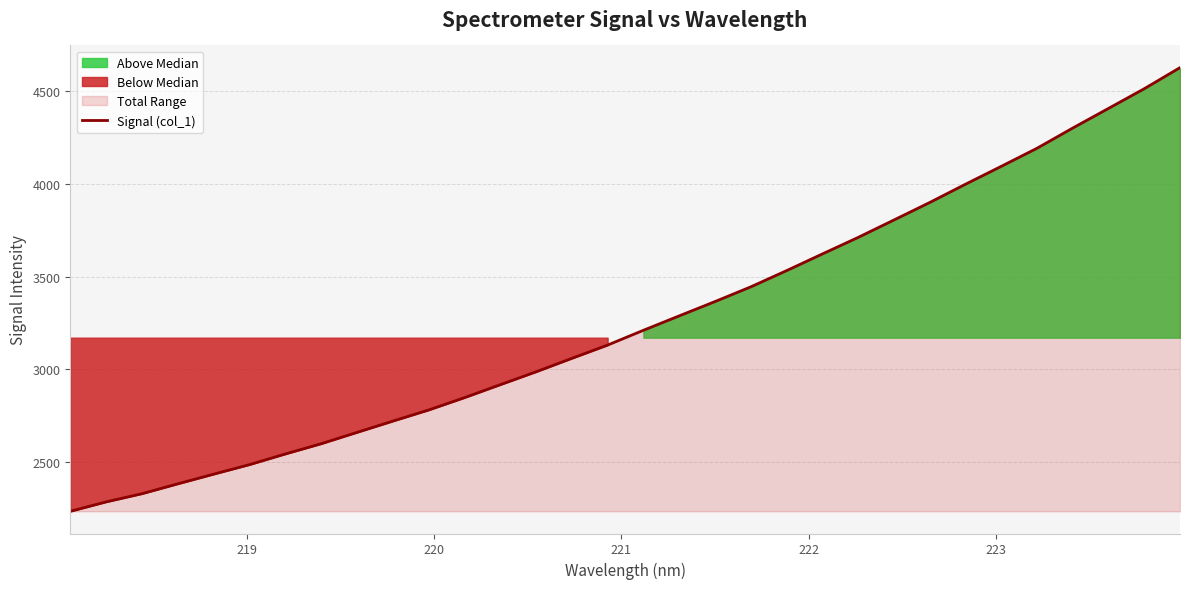

What is the minimum value for Signal (col_1)?

2232.9